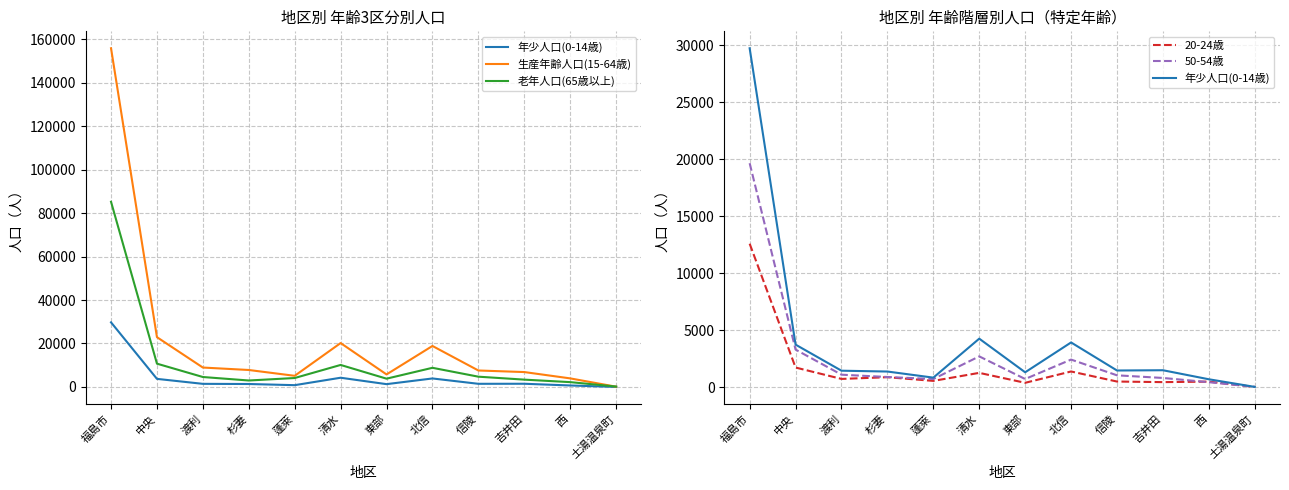

Which series changed the most between 杉妻 and 西?

生産年齢人口(15-64歳)